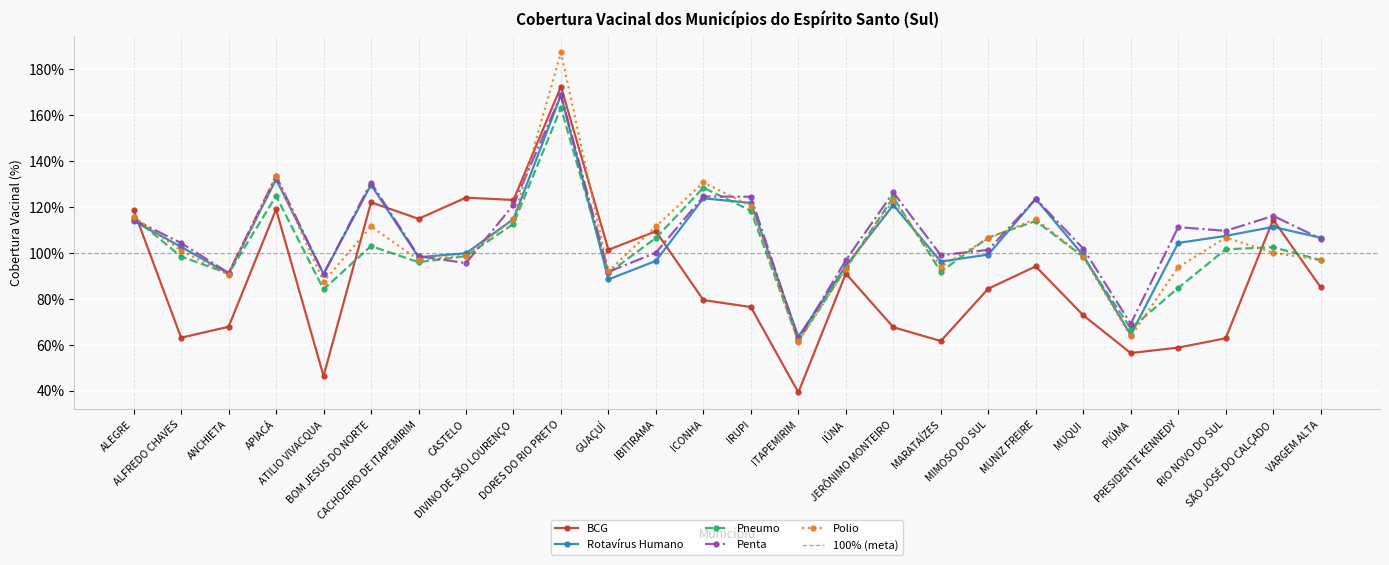

List the series in order of their peak value, lowest first.

Pneumo, Rotavírus Humano, Penta, BCG, Polio